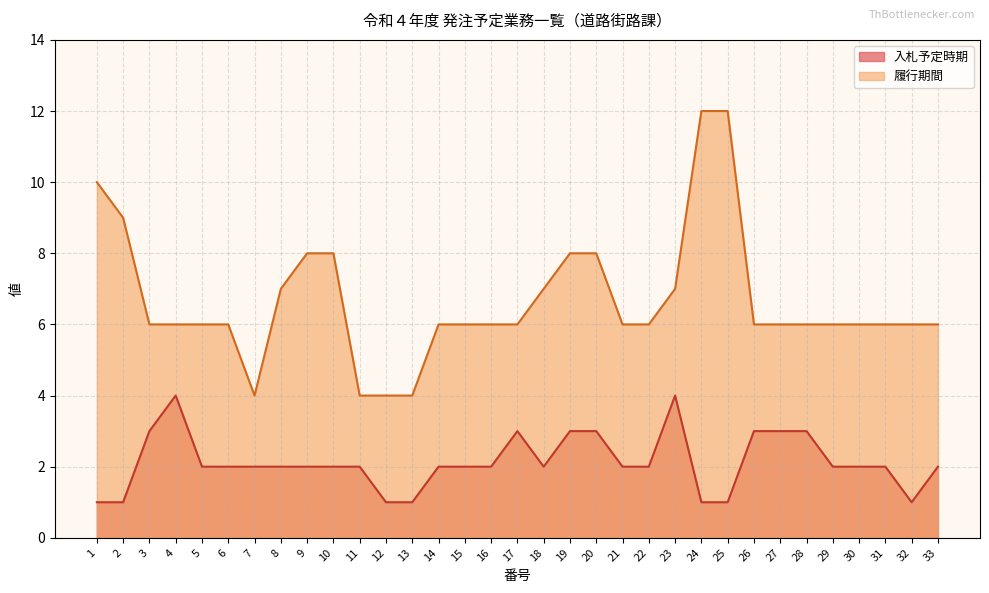

In 入札予定時期, how many points are lower than both neighbors (excluding endpoints)?

2